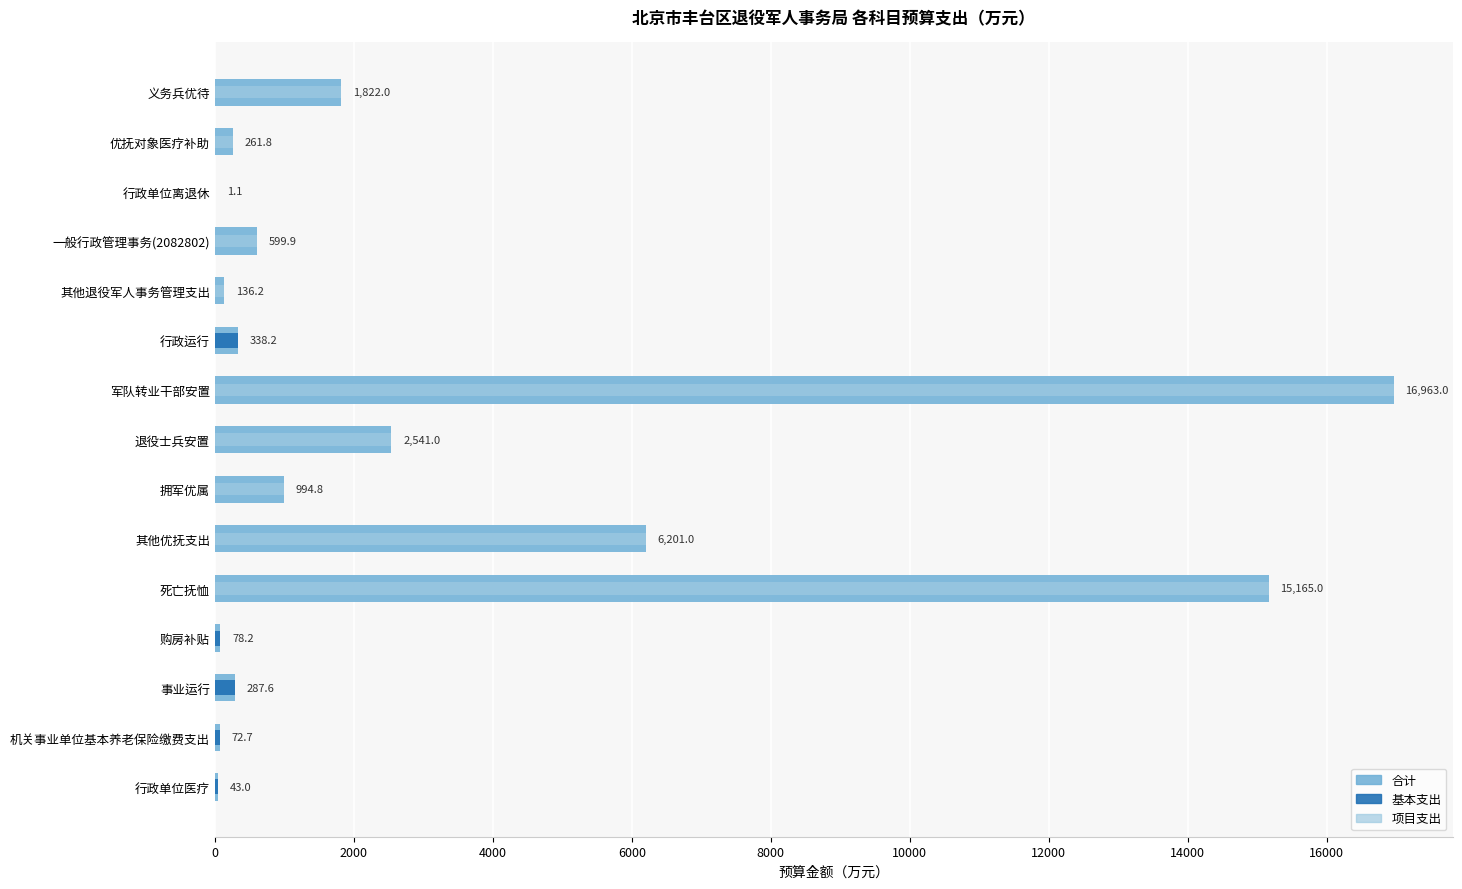

Between 10000 and 14000, which is larger?

14000